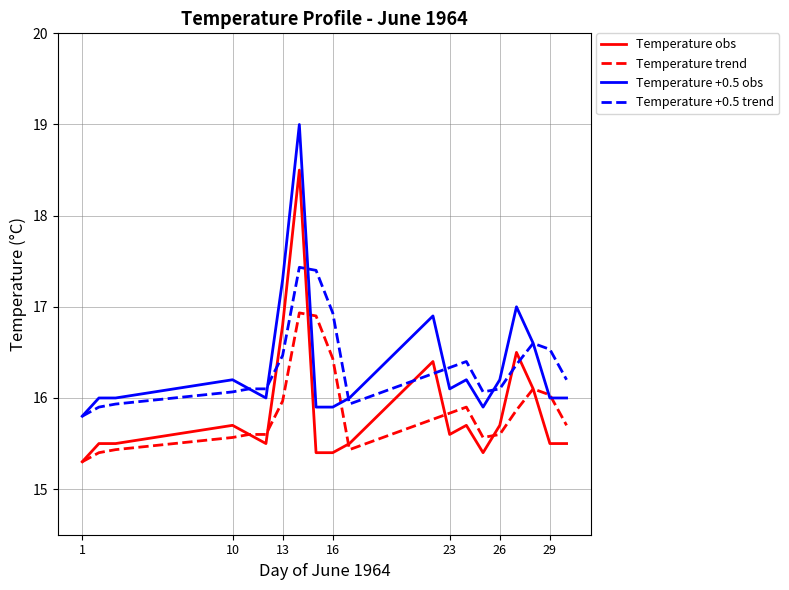

Rank the series by their maximum value, from highest to lowest.

Temperature +0.5 obs, Temperature obs, Temperature +0.5 trend, Temperature trend